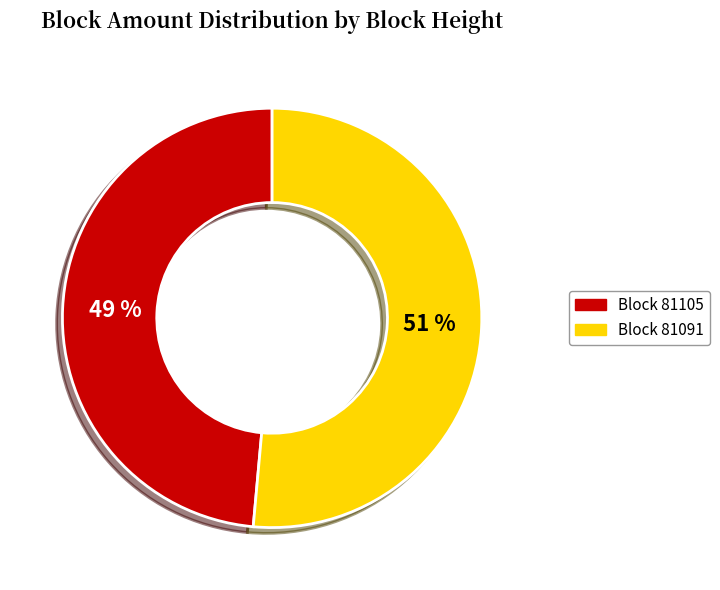

How many slices are in this pie chart?

2